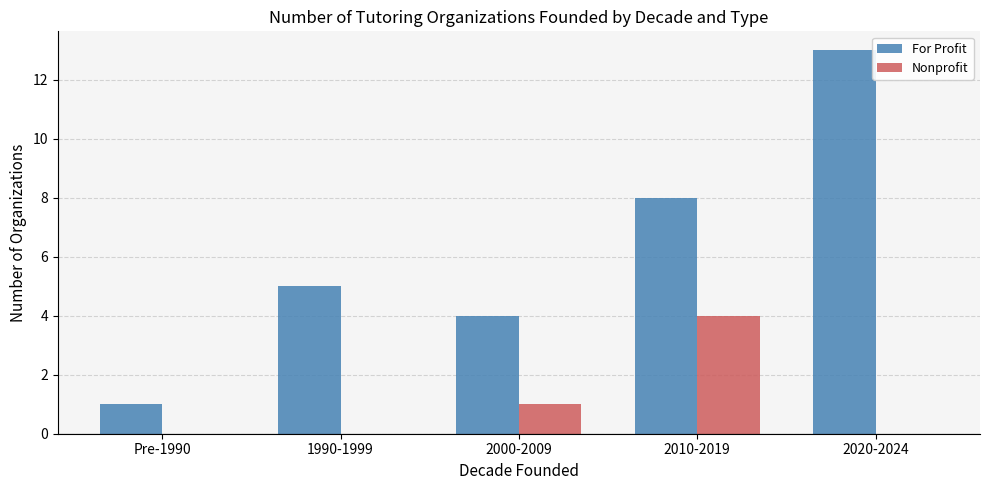

Is it true that For Profit equals 3 at 2000-2009?

False